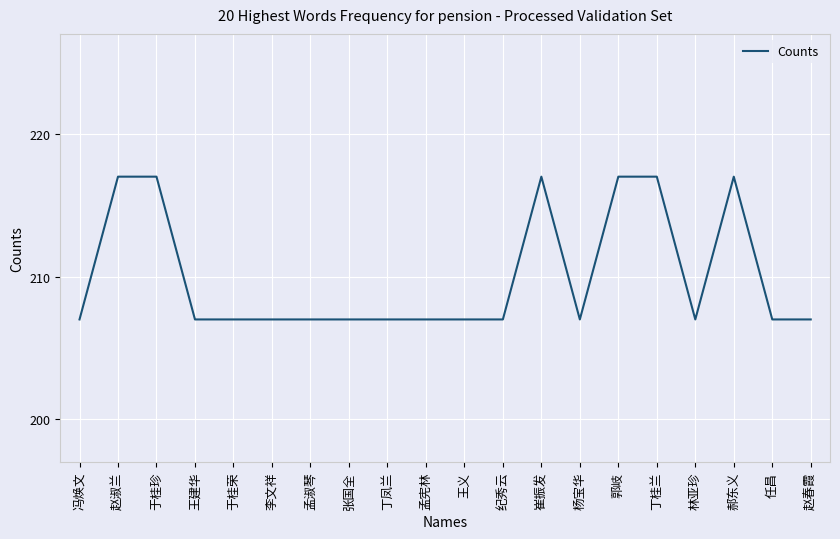

What is the smallest value displayed?

207